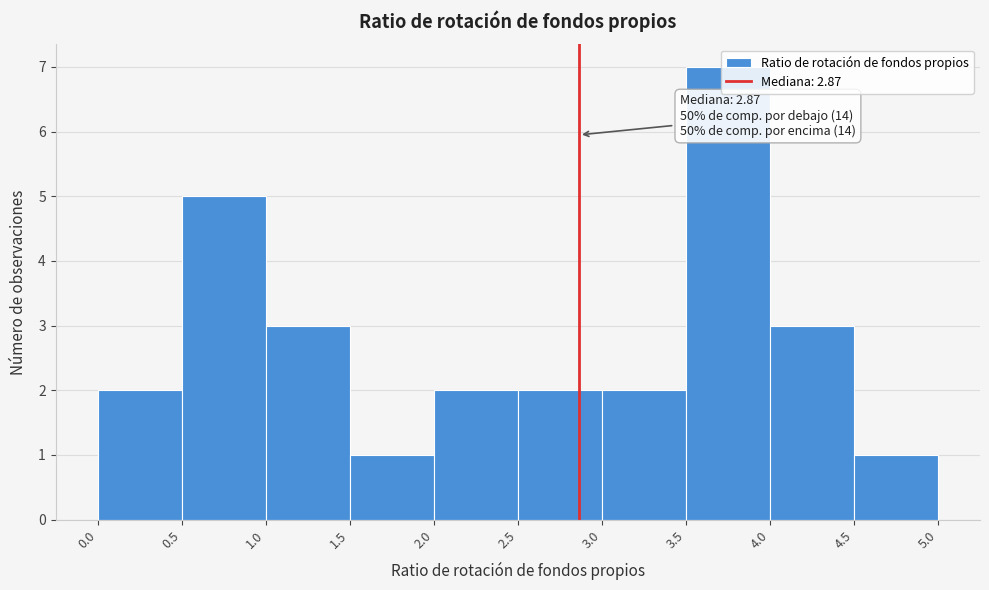

Which range on the x-axis has the tallest bar?

3.5 to 4.0